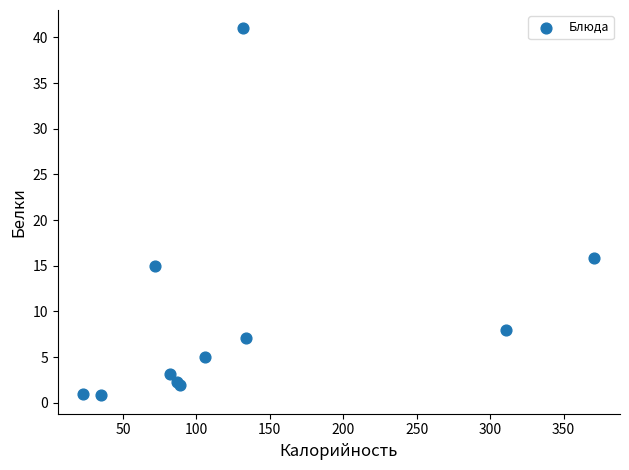

What Y value in the scatter plot is closest to 20?

15.8